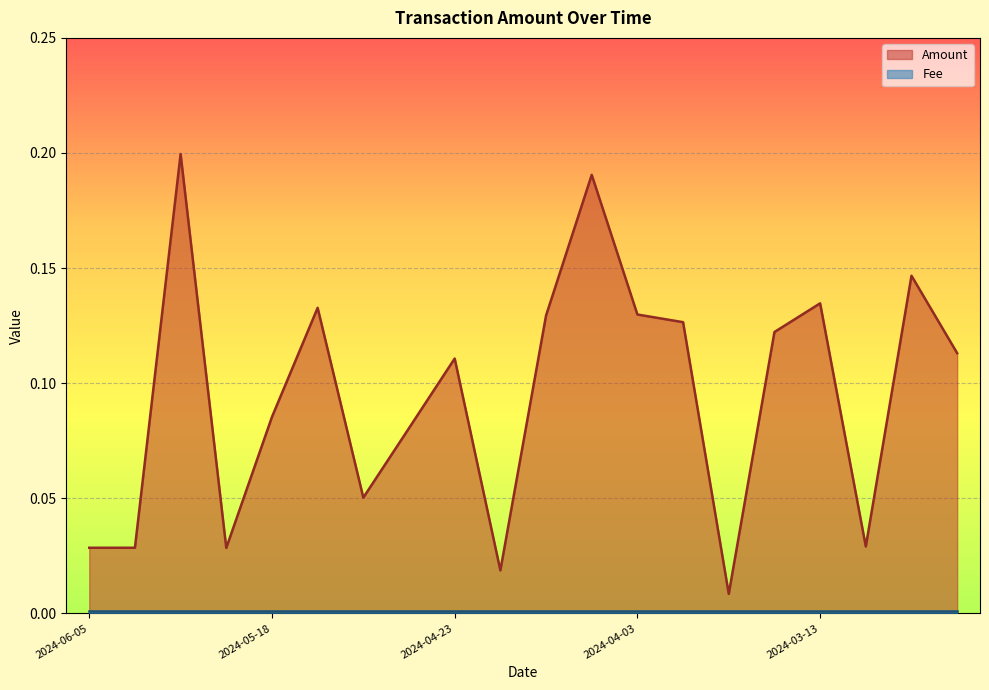

What is the difference between the maximum and minimum values?

0.2